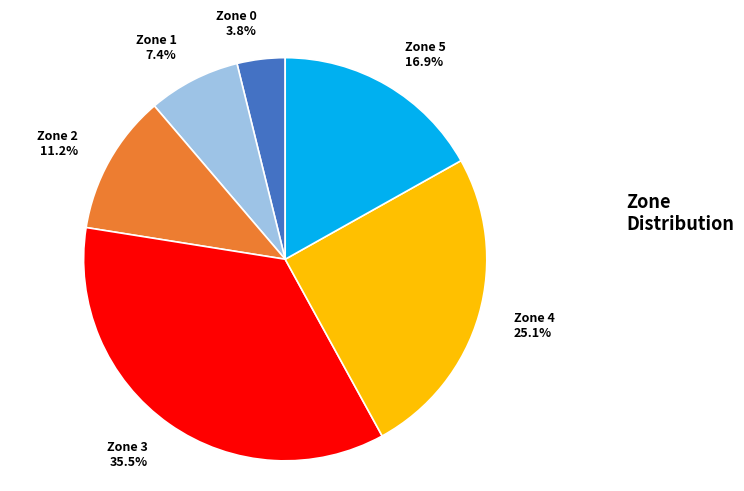

Is there a majority slice in this chart?

No